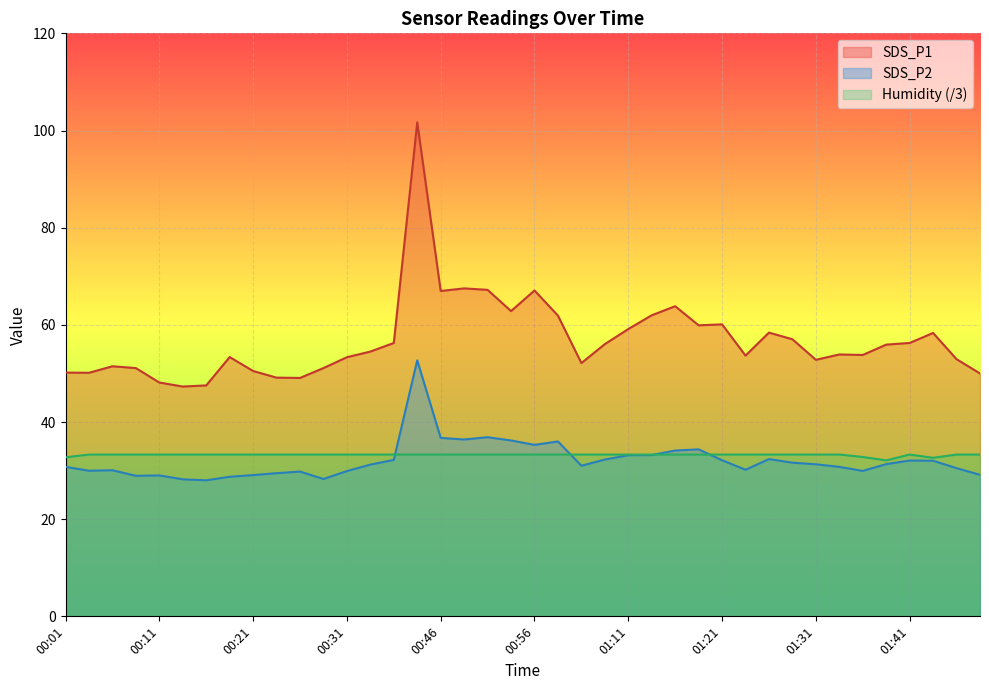

At which category does SDS_P1 reach its first local valley?

00:03